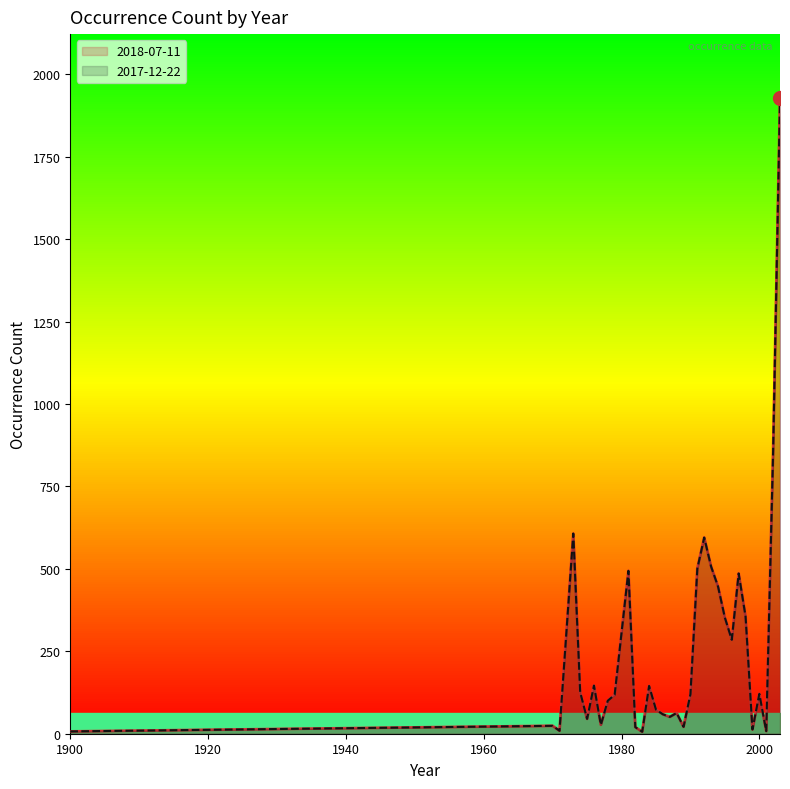

Which series has the largest total across all categories?

2018-07-11